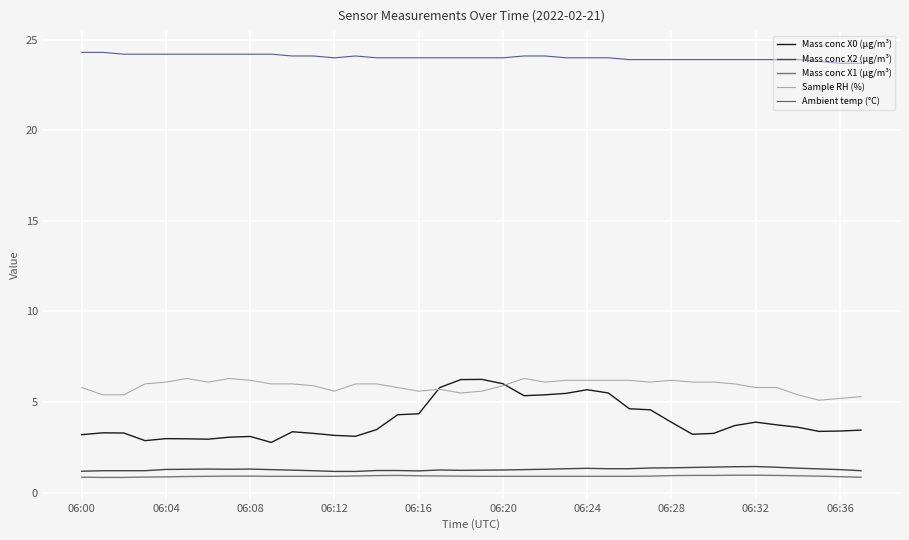

At how many categories does at least one series exceed 16?

38